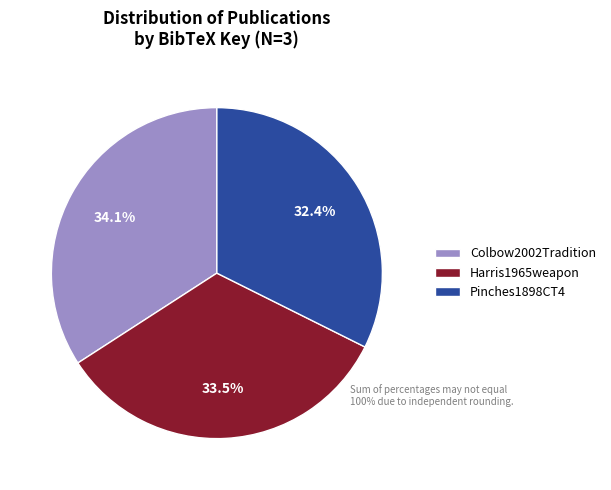

Does Harris1965weapon represent more than half of the total?

No